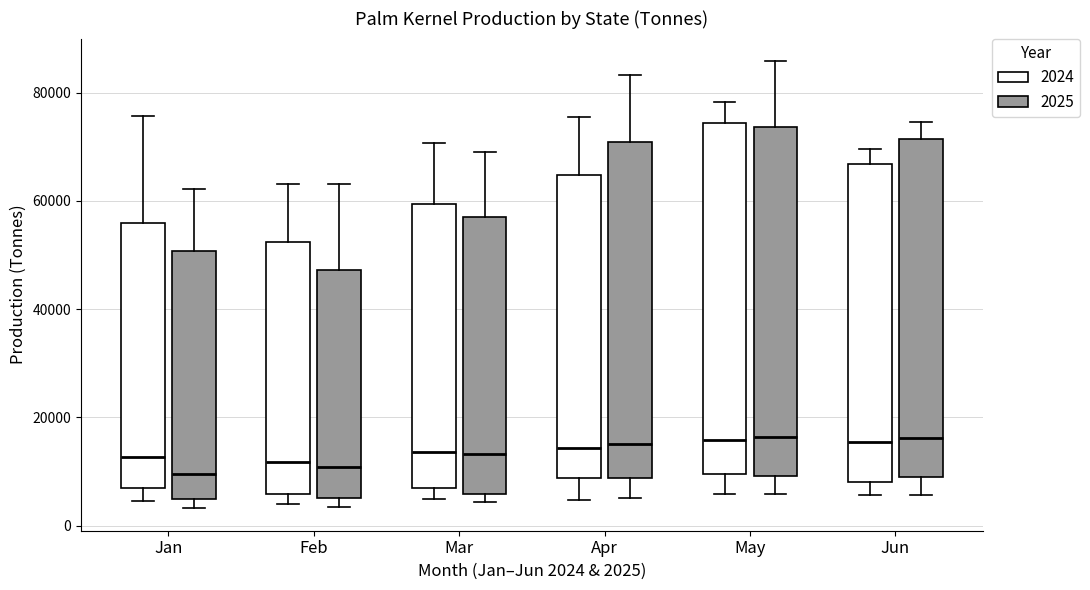

Reading left to right, transcribe this box plot: for each box, give where its median line is, the range the box spans, and where its two whiskers end, as read against the y-axis. The values are not printed on the chart, so give them approximately, as read against the axis.

Jan (2024): median 12000, box 6000 to 56000, whiskers 4000 to 76000
Jan (2025): median 10000, box 4000 to 50000, whiskers 4000 (just below the box's lower edge) to 62000
Feb (2024): median 12000, box 6000 to 52000, whiskers 4000 to 64000
Feb (2025): median 10000, box 6000 to 48000, whiskers 4000 to 64000
Mar (2024): median 14000, box 8000 to 60000, whiskers 4000 to 70000
Mar (2025): median 14000, box 6000 to 58000, whiskers 4000 to 70000
Apr (2024): median 14000, box 8000 to 64000, whiskers 4000 to 76000
Apr (2025): median 16000, box 8000 to 70000, whiskers 6000 to 84000
May (2024): median 16000, box 10000 to 74000, whiskers 6000 to 78000
May (2025): median 16000, box 10000 to 74000, whiskers 6000 to 86000
Jun (2024): median 16000, box 8000 to 66000, whiskers 6000 to 70000
Jun (2025): median 16000, box 8000 to 72000, whiskers 6000 to 74000